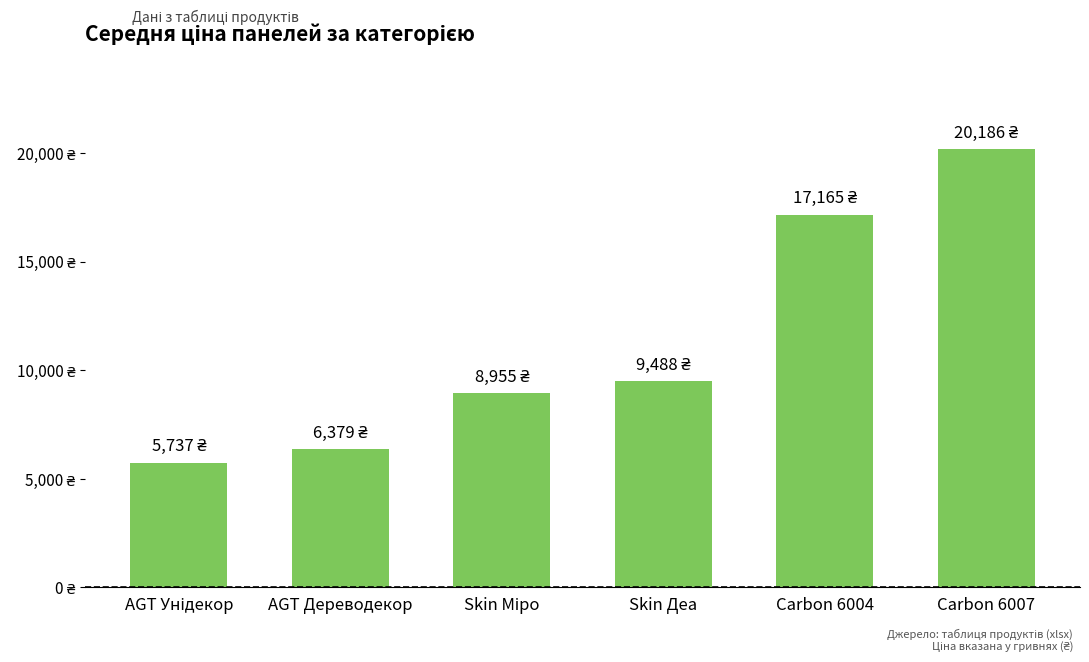

Are the bars horizontal?

No